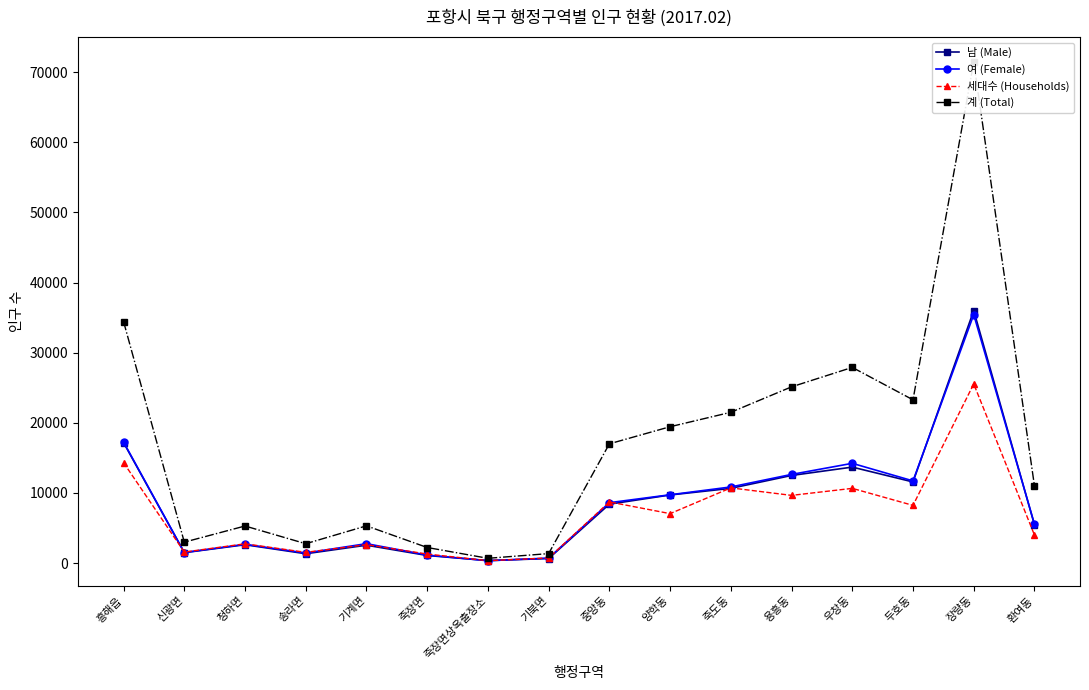

Which label corresponds to the largest value in the chart?

장량동